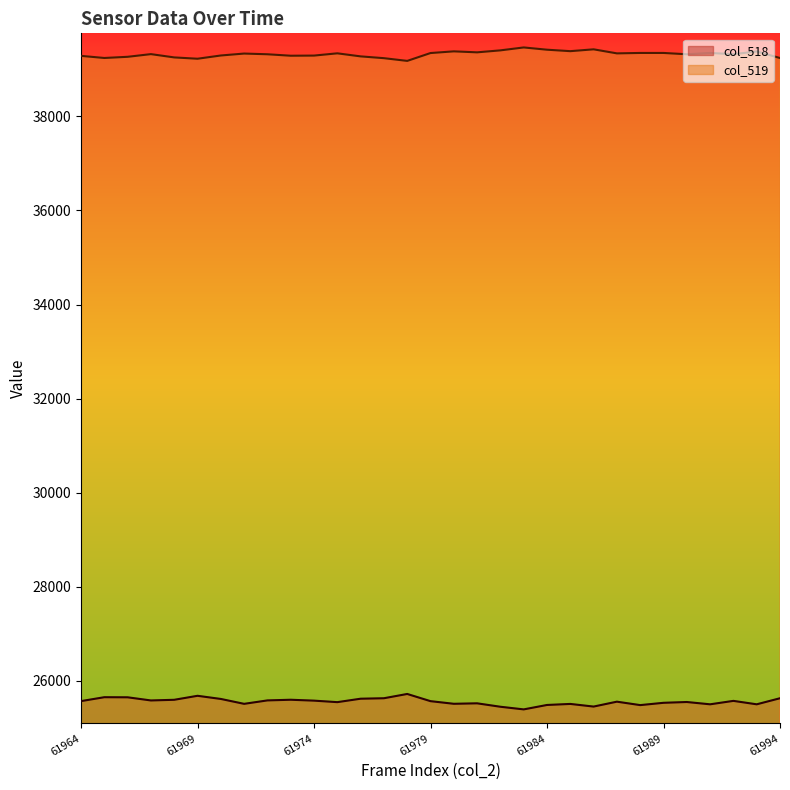

How many distinct data groups are displayed?

2